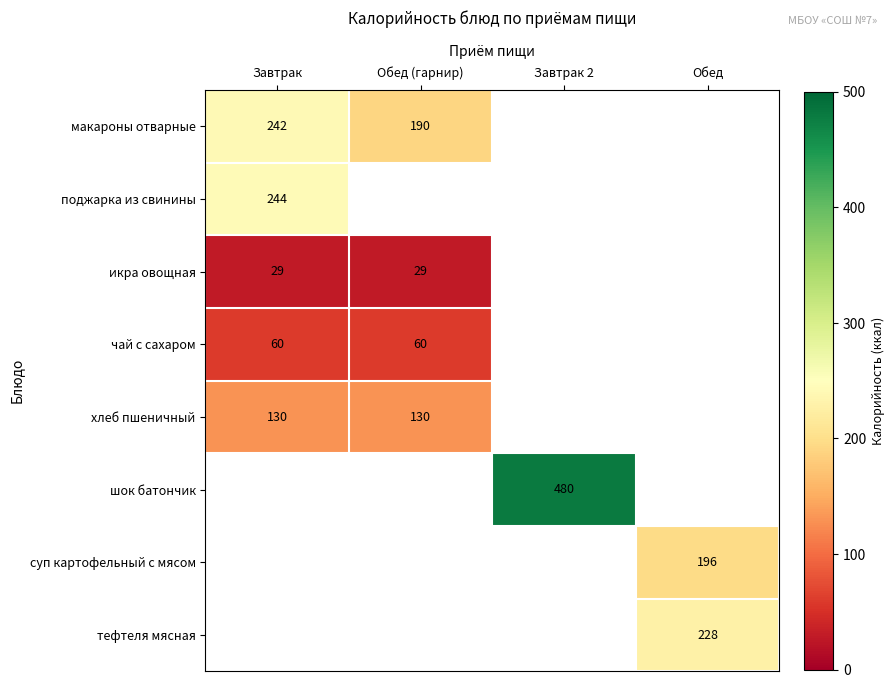

At which category does the chart reach its minimum across all series?

Завтрак